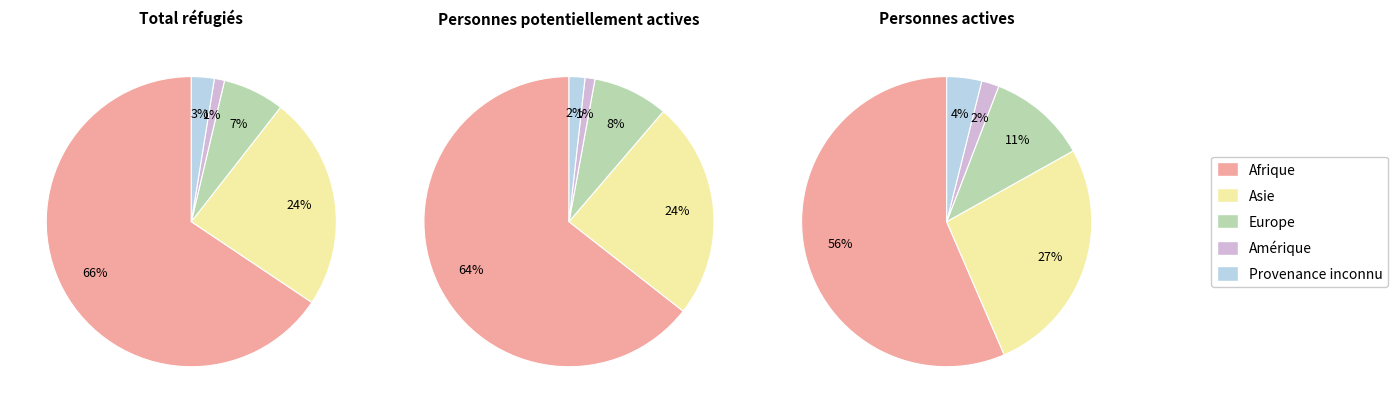

To the nearest percent, what is the difference between the Afrique and Europe slice percentages?

59%